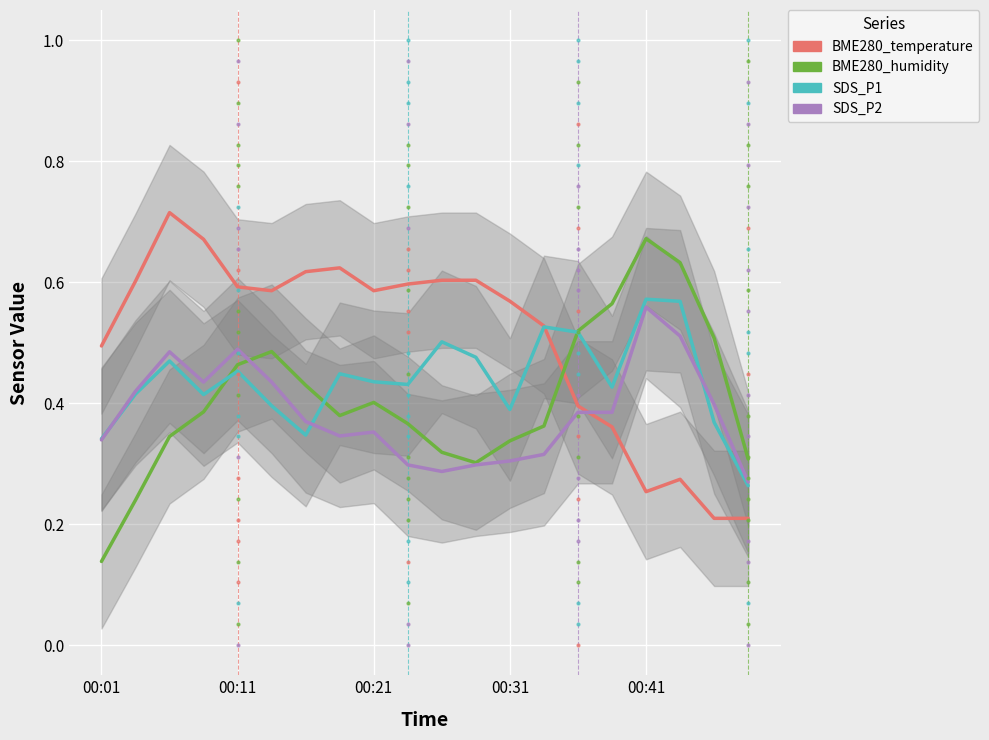

What is the total value across all series at 7?

1.8